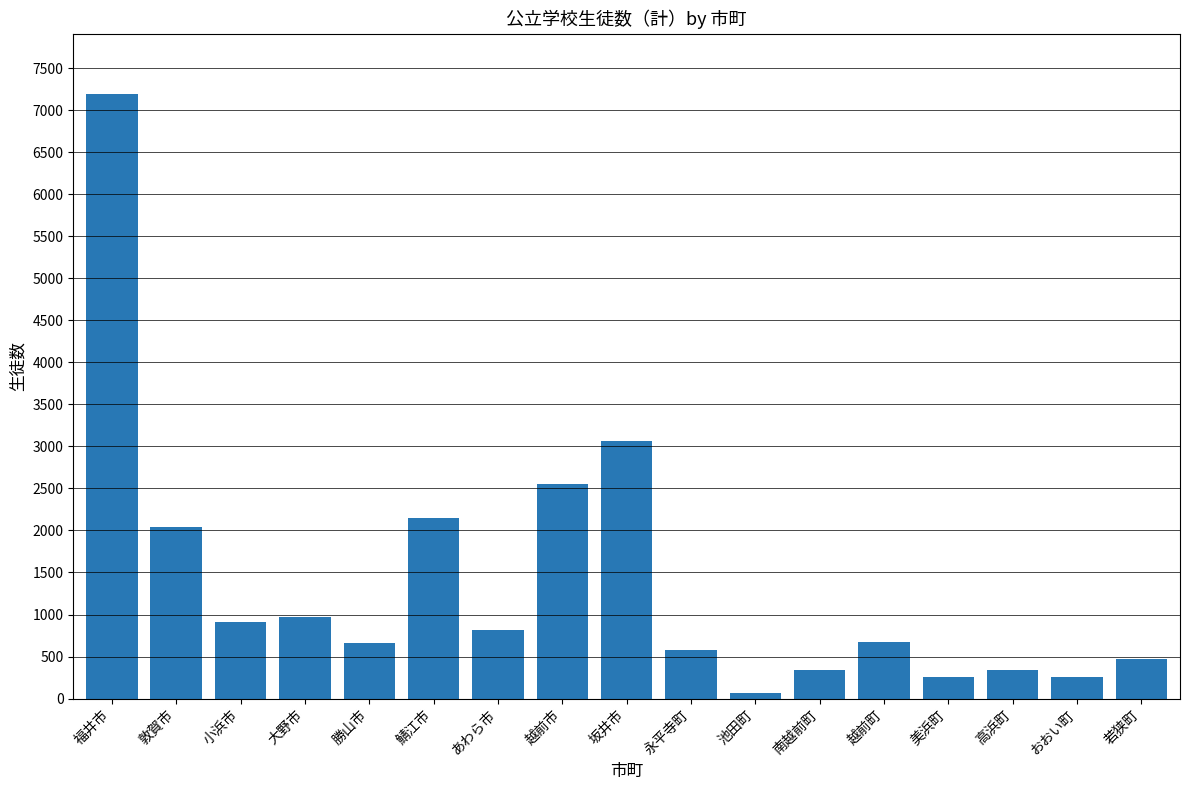

Which category has the highest value across all series?

福井市